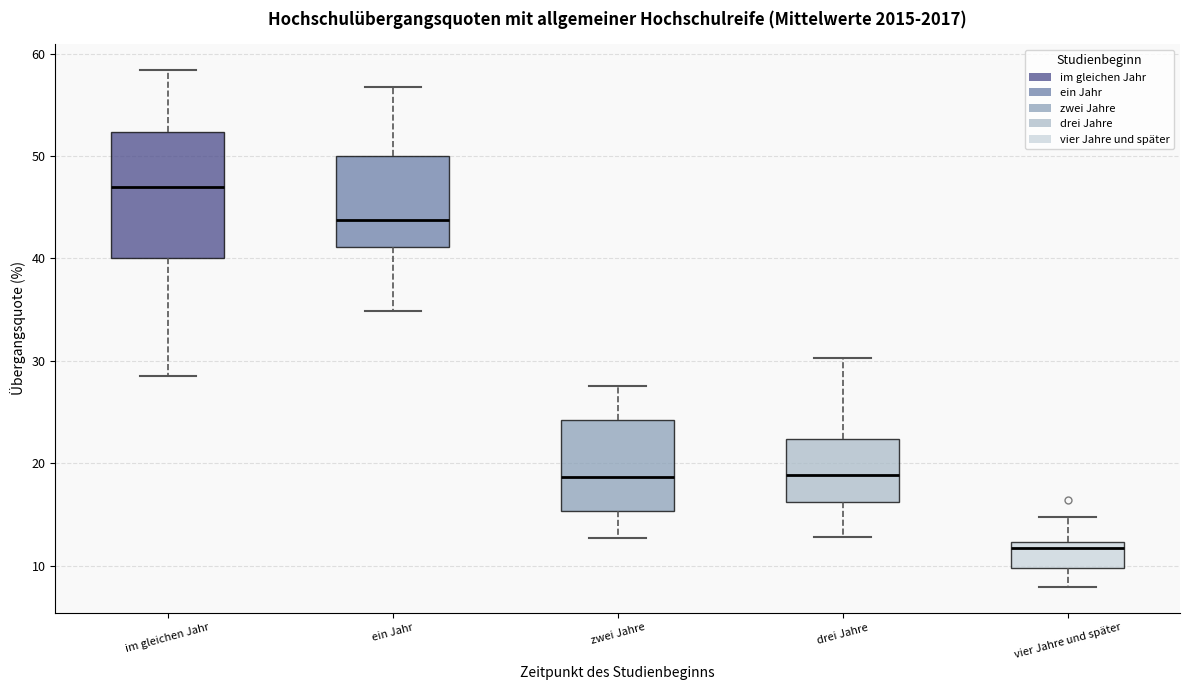

Which box's median line is the highest?

im gleichen Jahr